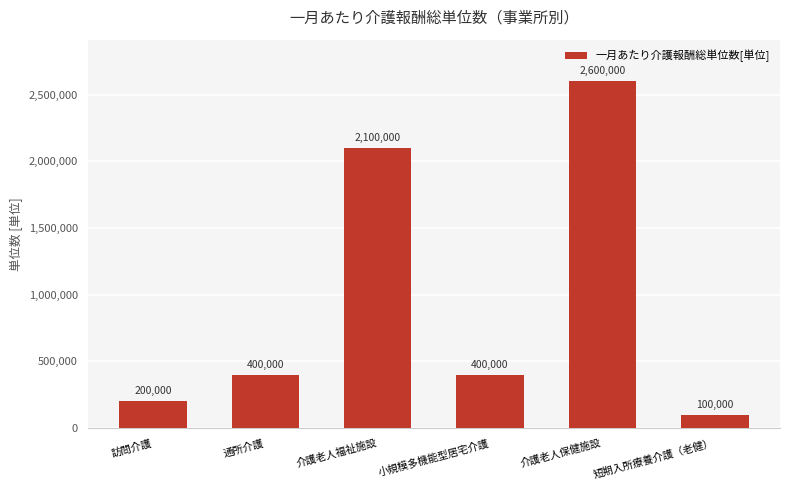

What is the maximum value shown in the chart?

2600000